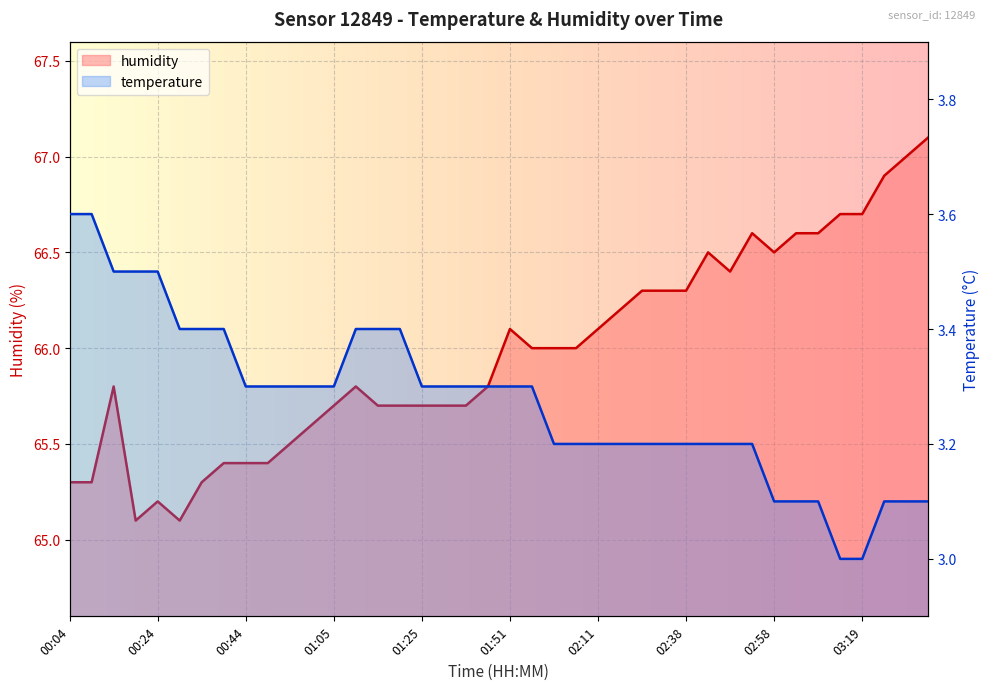

Which series changed the most between 00:34 and 01:00?

humidity